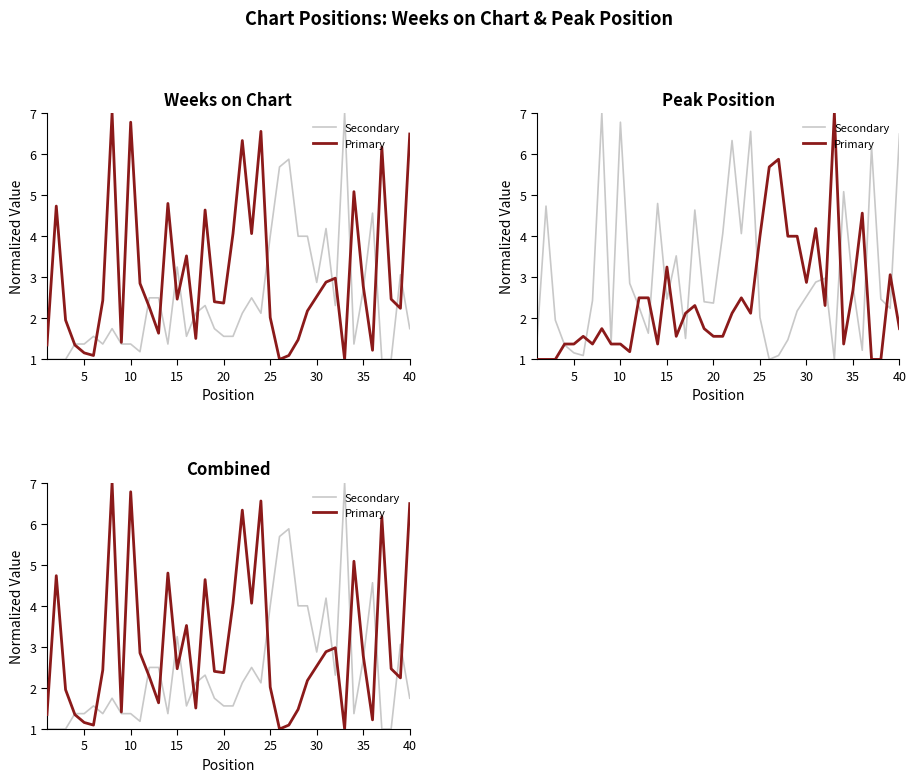

True or false: Primary and Secondary intersect in this chart.

True